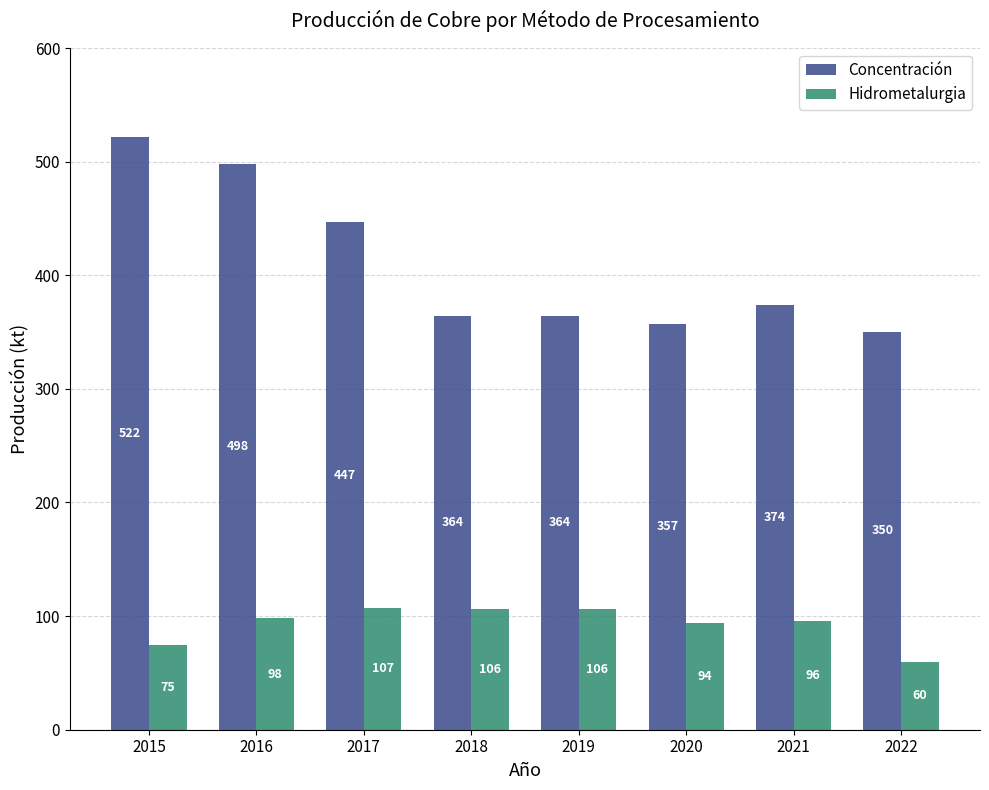

What is the spread (max minus min) of values at 2015?

447